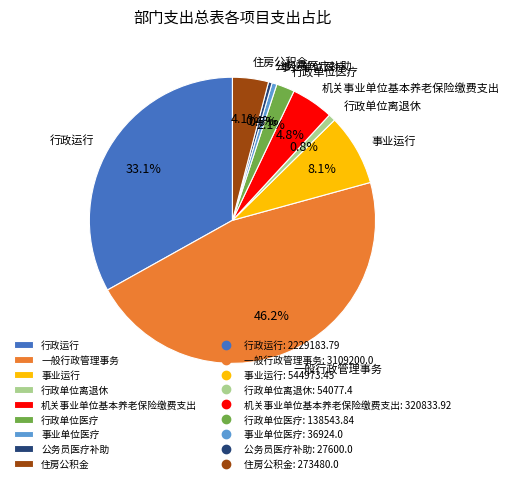

What percentage do 行政运行 and 行政单位离退休 together represent?

33.9%